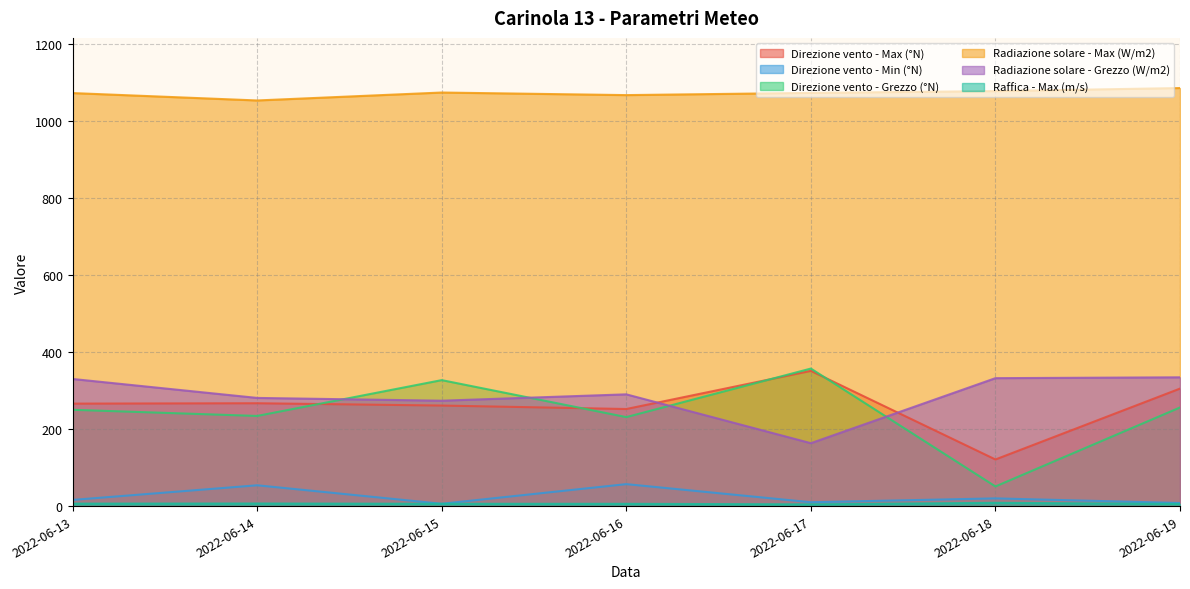

What is the value of the Direzione vento - Max (°N) point at the 6th from the left?

121.0